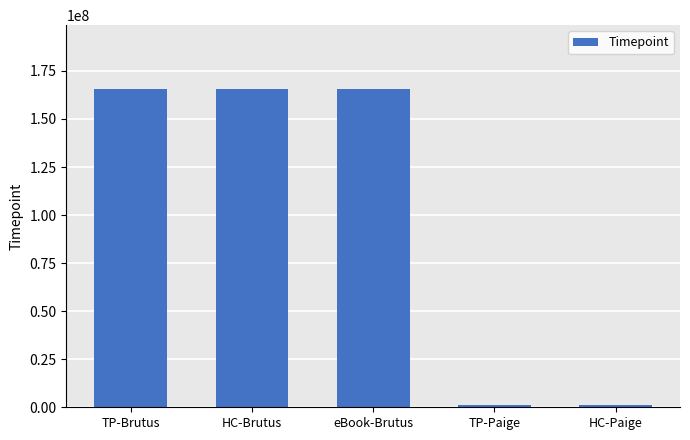

Between eBook-Brutus and TP-Paige, which is larger?

eBook-Brutus